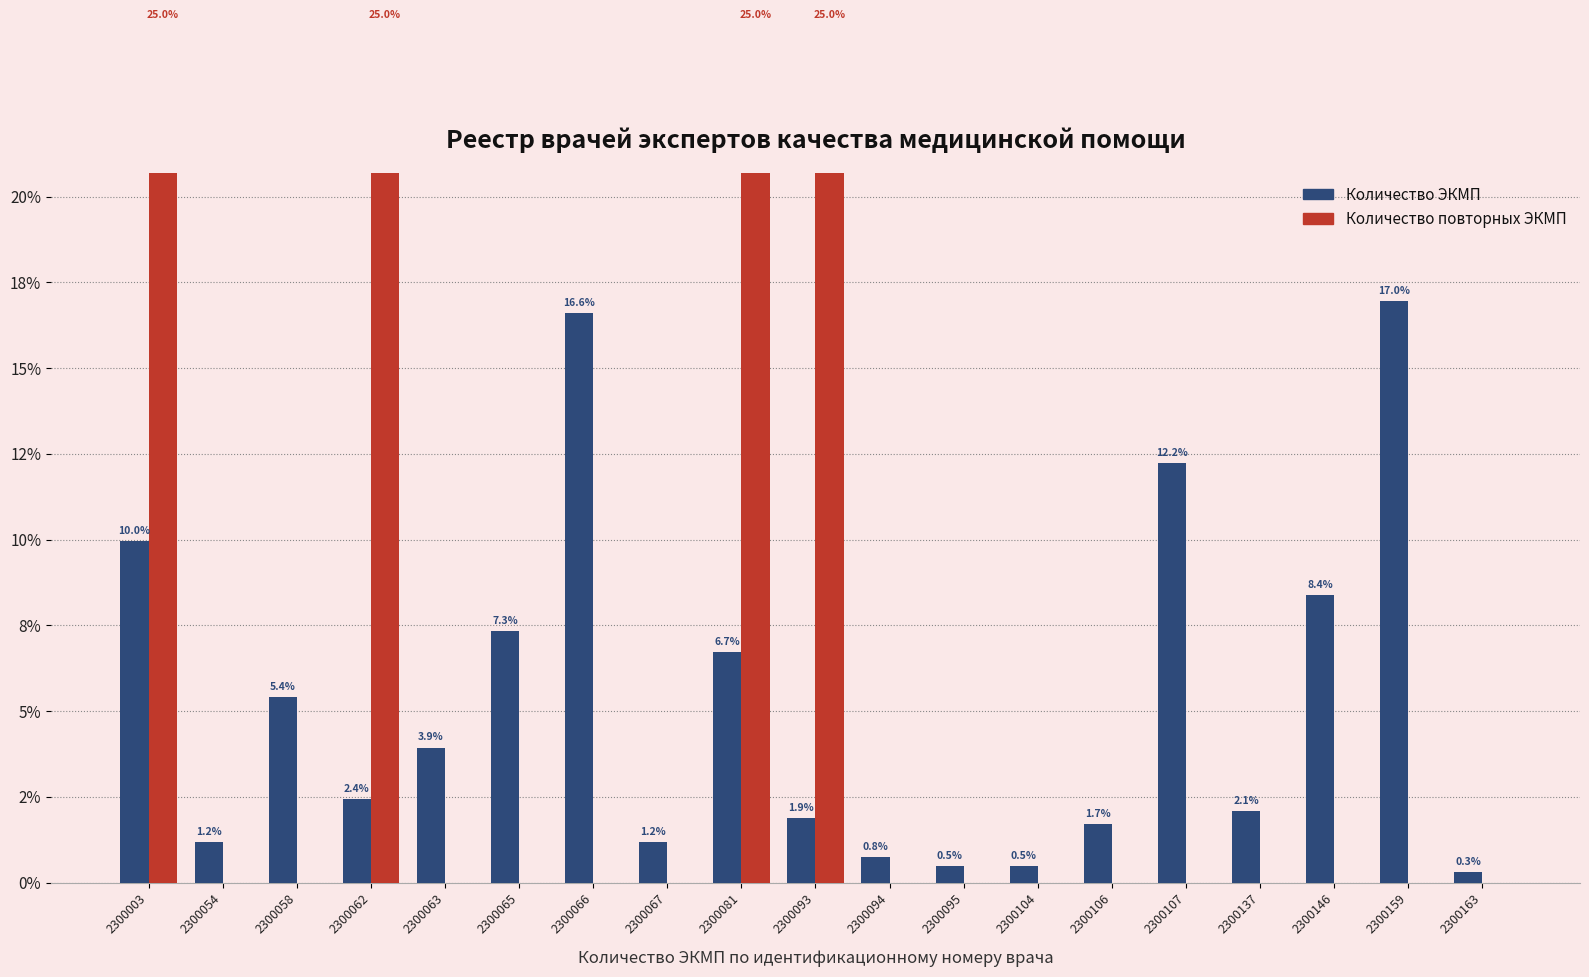

What is the spread (max minus min) of values at 2300137?

2.1